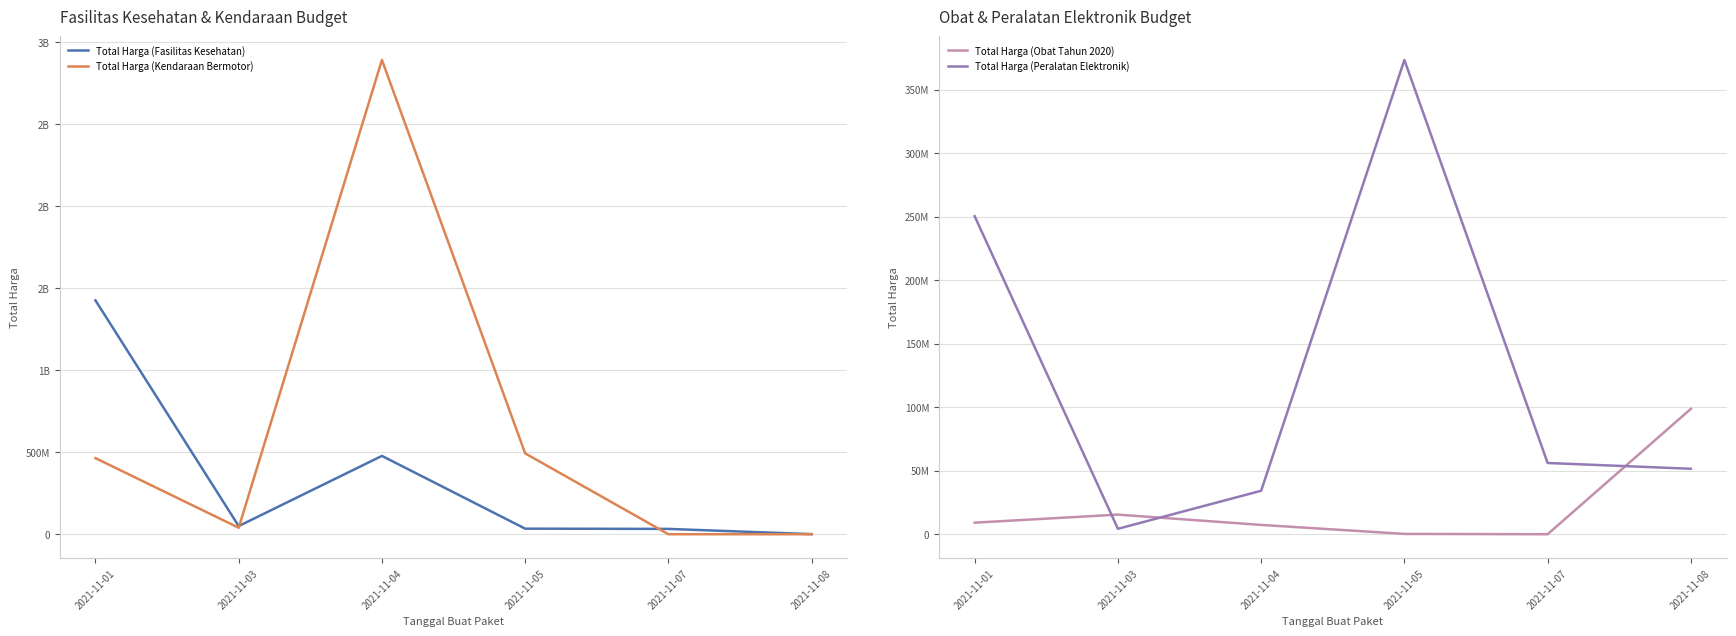

What is the value of the Total Harga (Peralatan Elektronik) point at the 5th from the left?

56152800